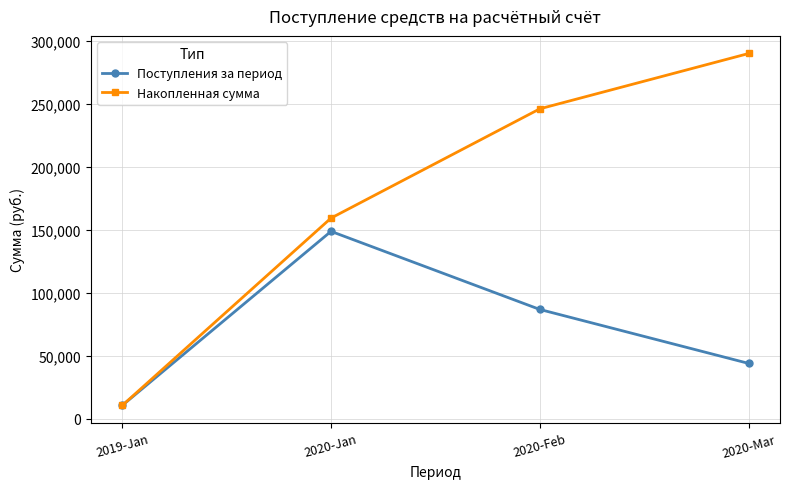

Rank the series by their maximum value, from highest to lowest.

Накопленная сумма, Поступления за период